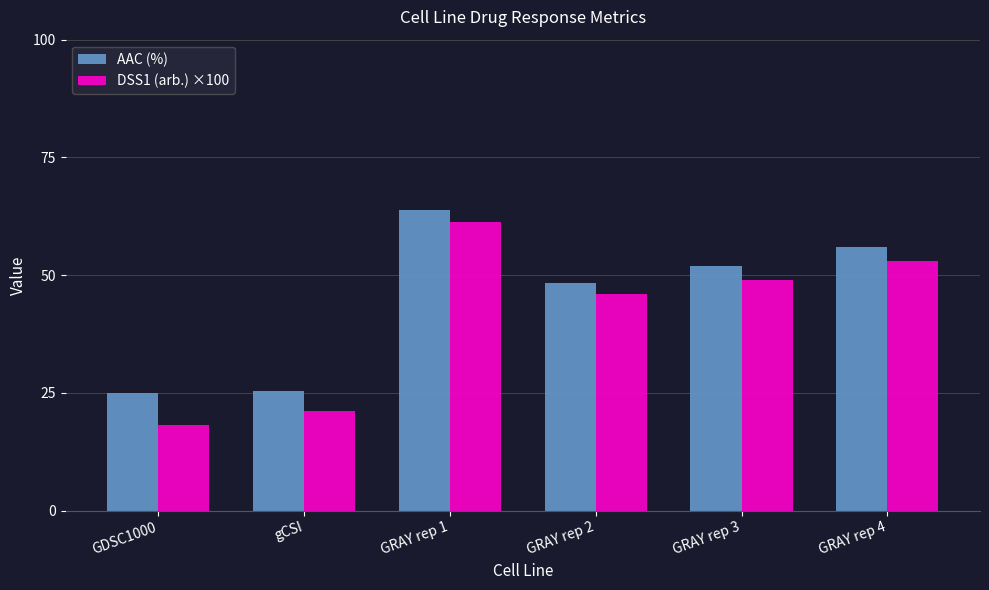

Reading right to left, extract all data points from this chart.

AAC (%): 56.0	52.0	48.4	63.9	25.4	25.0
DSS1 (arb.) ×100: 53.1	49.0	45.9	61.2	21.1	18.1